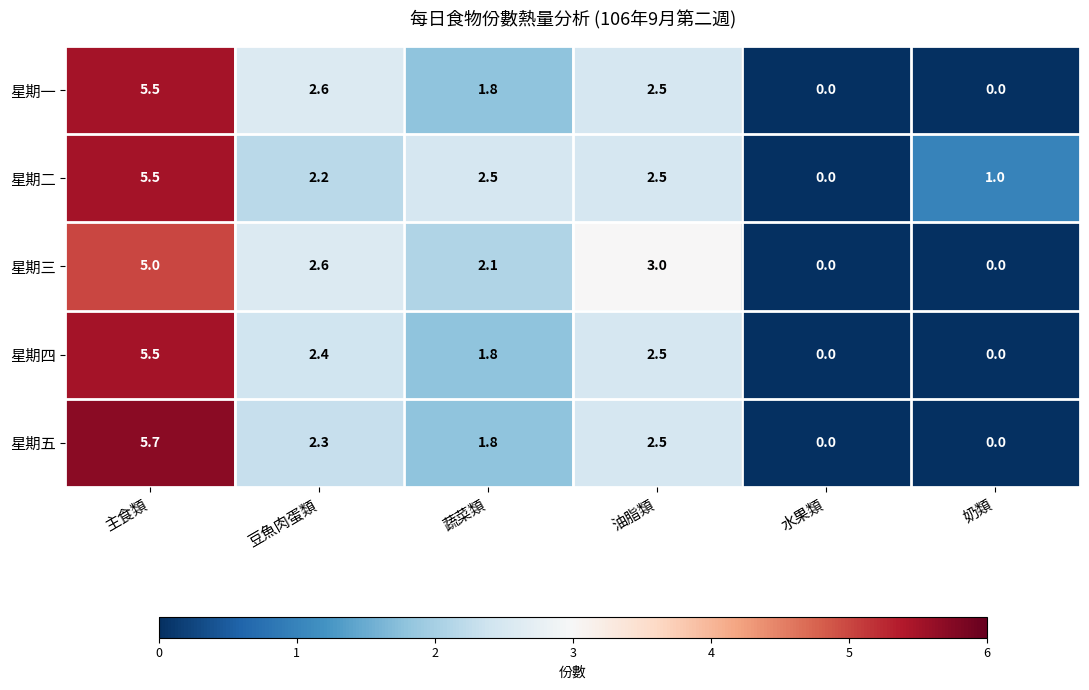

True or false: 星期一 has a value of 0.0 at 水果類.

True